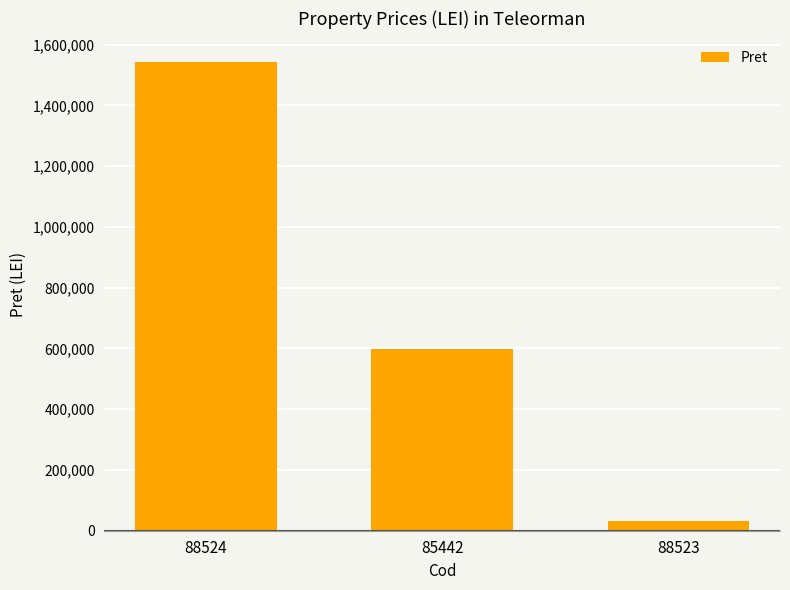

Reading right to left, what are all the values shown in this chart?

88523=31944	85442=597344	88524=1542490